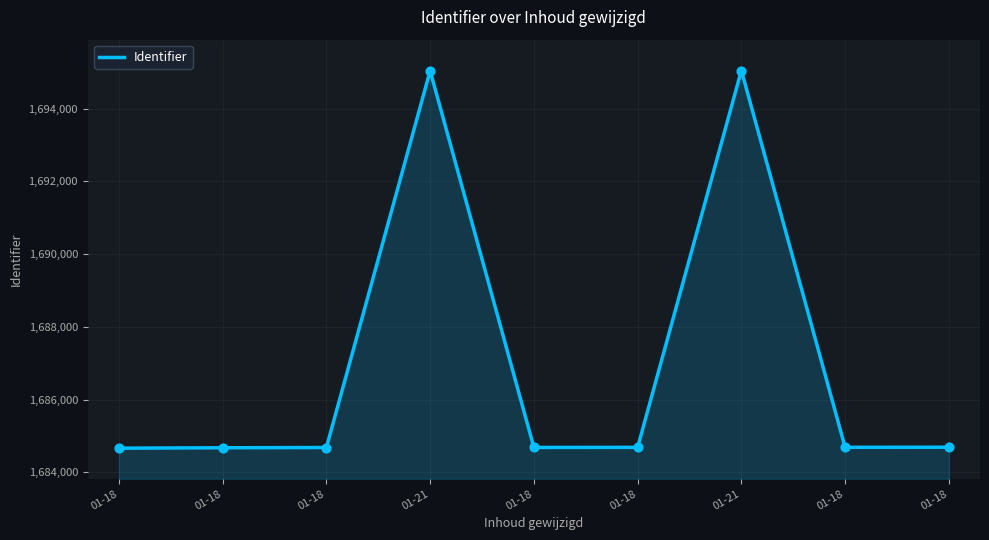

What is the change in value from 01-18 to 01-18?

+4